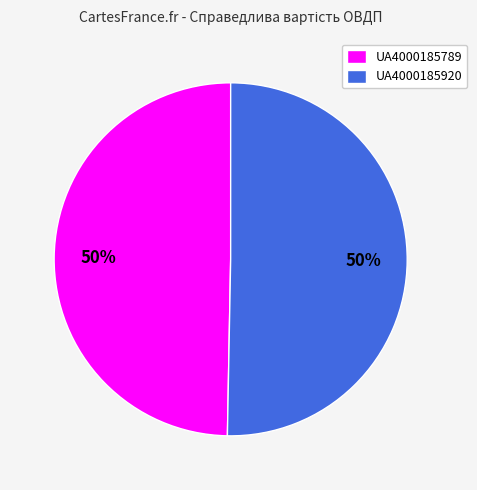

The UA4000185789 slice represents 50% of the pie. True or false?

True